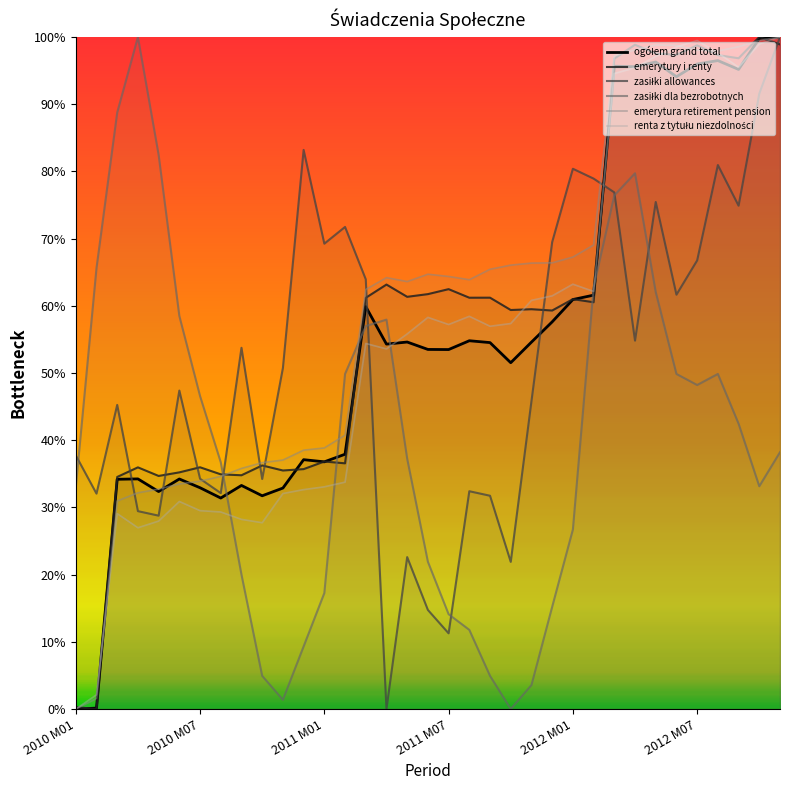

What is the difference between the maximum and minimum values in the renta z tytułu niezdolności series?

100.0